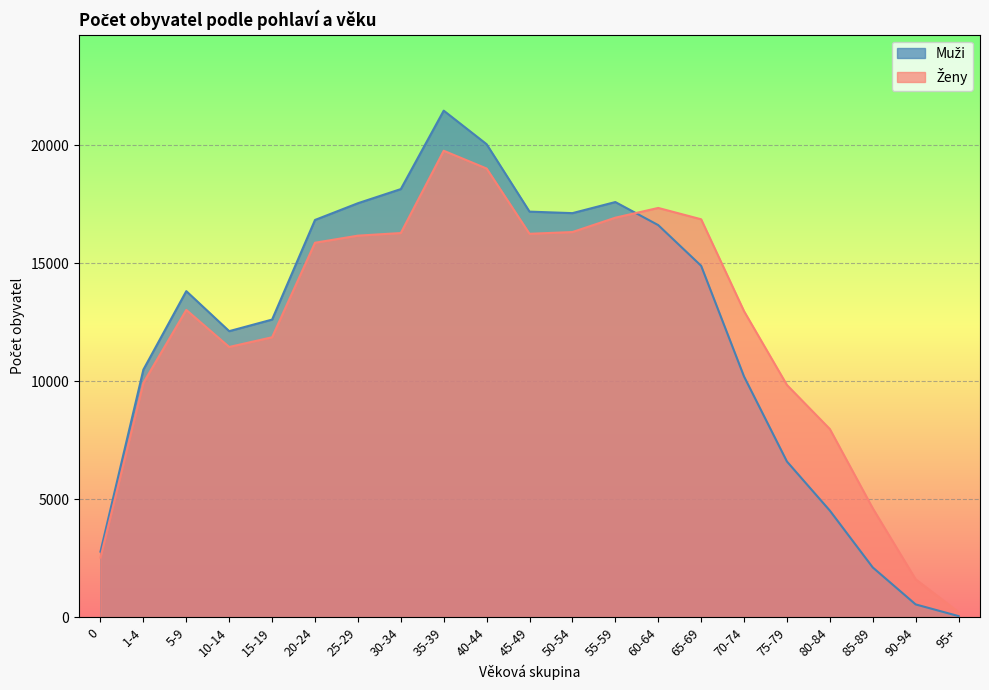

What is the highest value of the Muži series?

21461